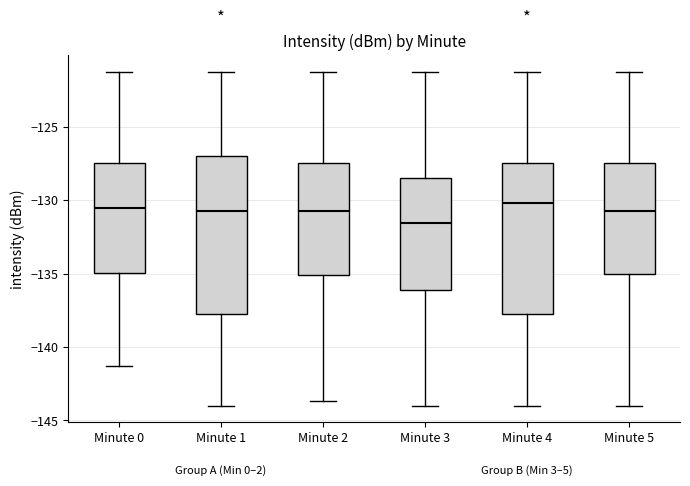

Which box is the tallest, from its lower edge to its upper edge?

Minute 1